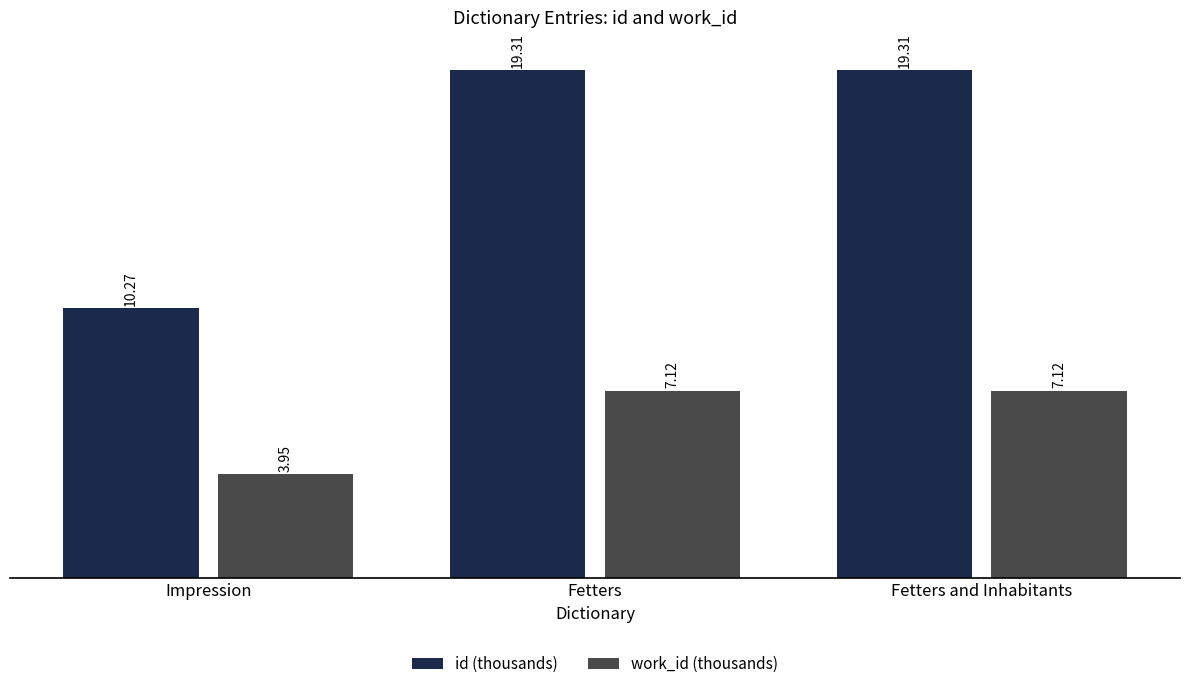

At which label is id (thousands) closest to 14?

Impression